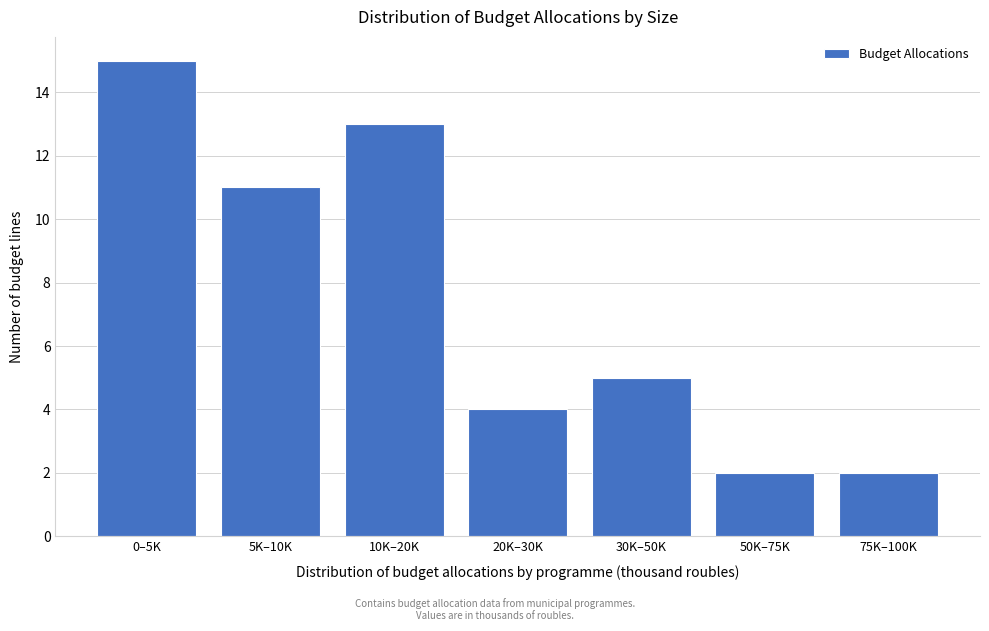

Reading left to right, list all the values displayed in this chart.

15	11	13	4	5	2	2